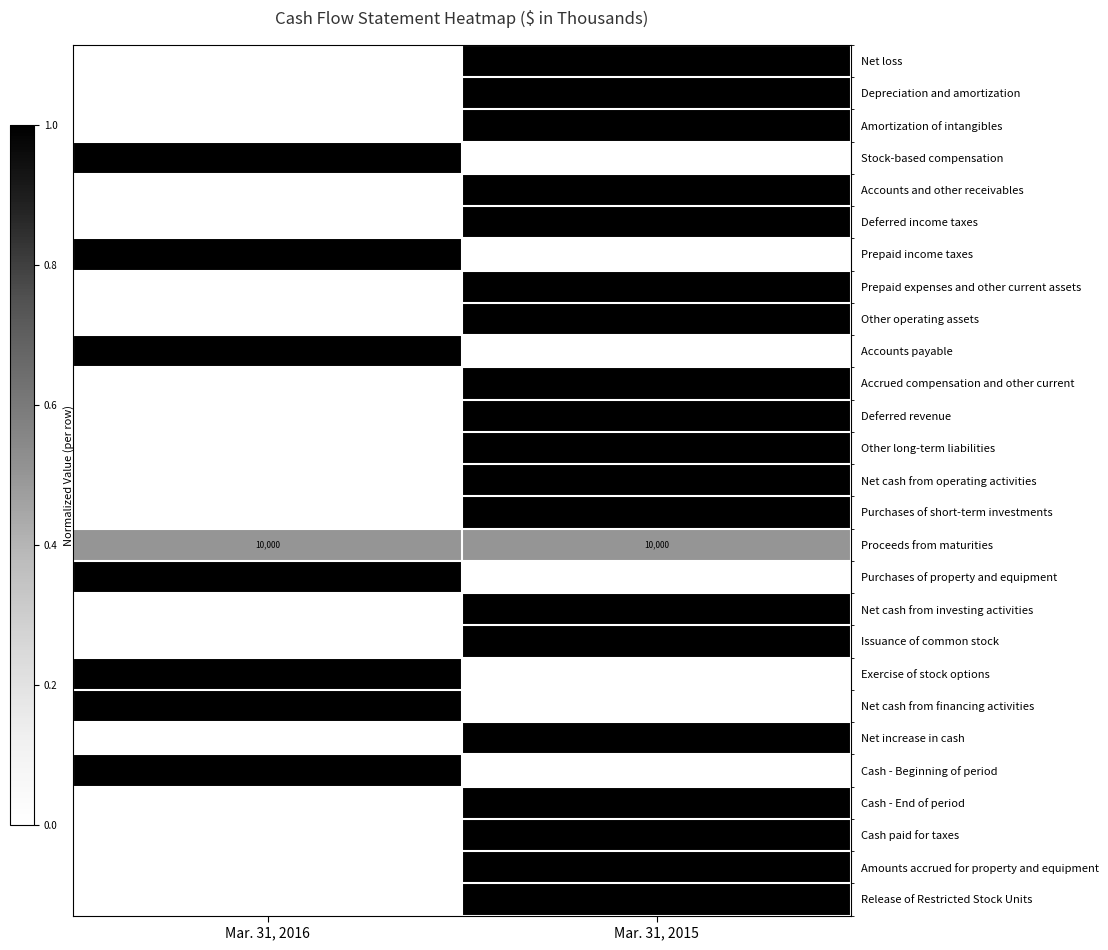

Is it true that Exercise of stock options equals 1604 at Mar. 31, 2016?

True